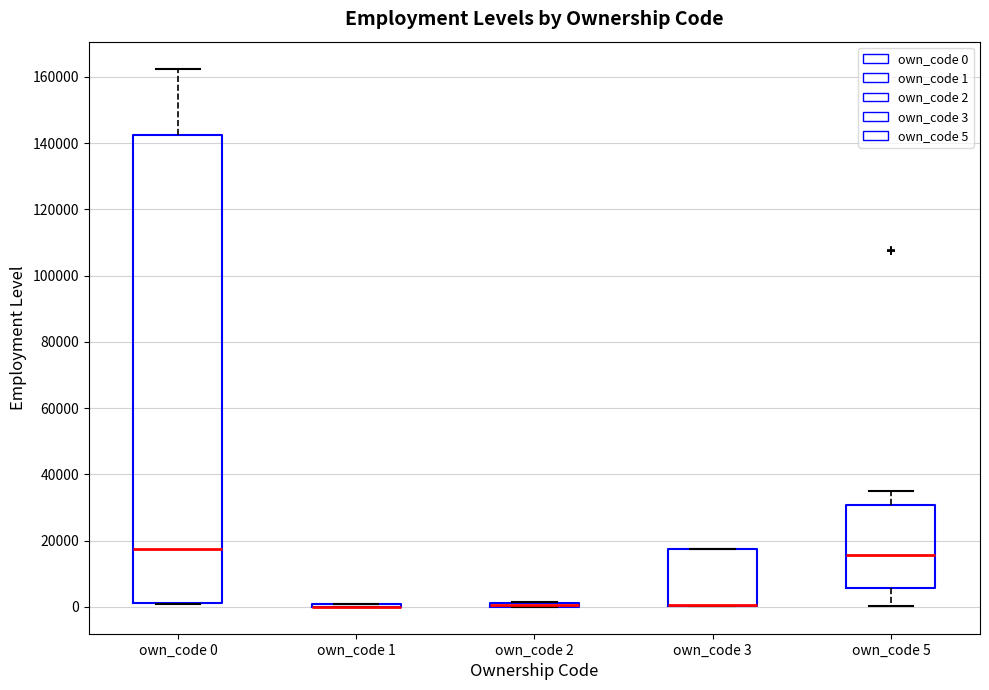

Where is the lower edge of the box for own_code 5 on the y-axis? The values are not printed on the chart, so give them approximately, as read against the axis.

6000